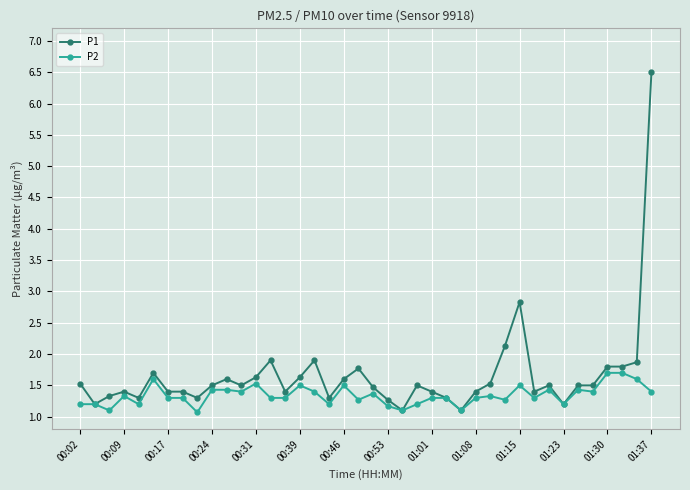

Rank the series by their average value, from highest to lowest.

P1, P2